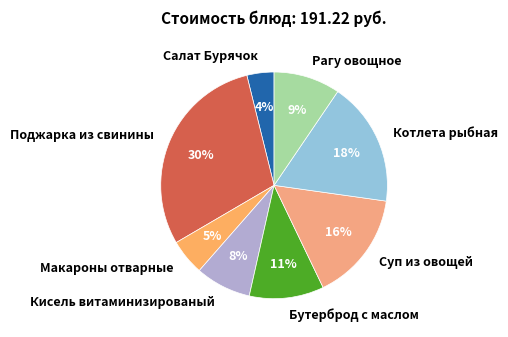

To the nearest percent, what is the difference between the Поджарка из свинины and Бутерброд с маслом slice percentages?

19%